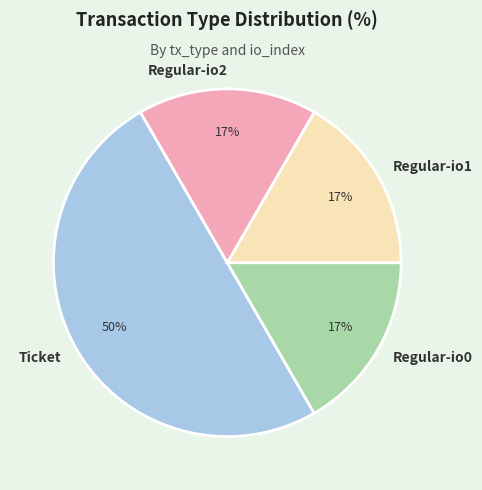

Approximately how many times larger is the value at Regular-io0 compared to Ticket?

0.3